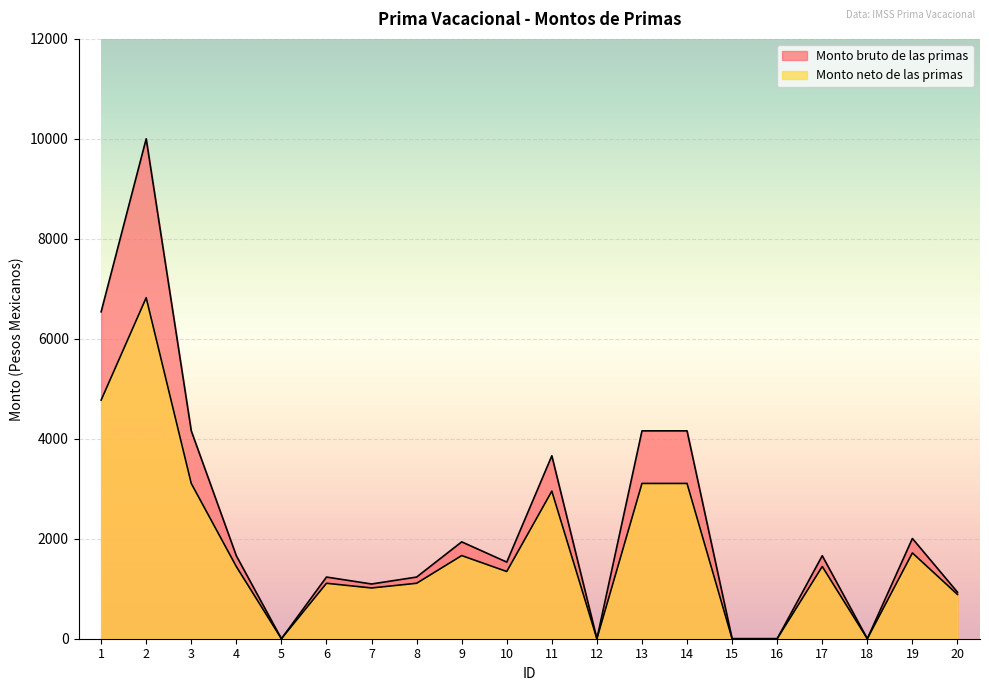

Does the chart display data point markers on the line(s)?

No